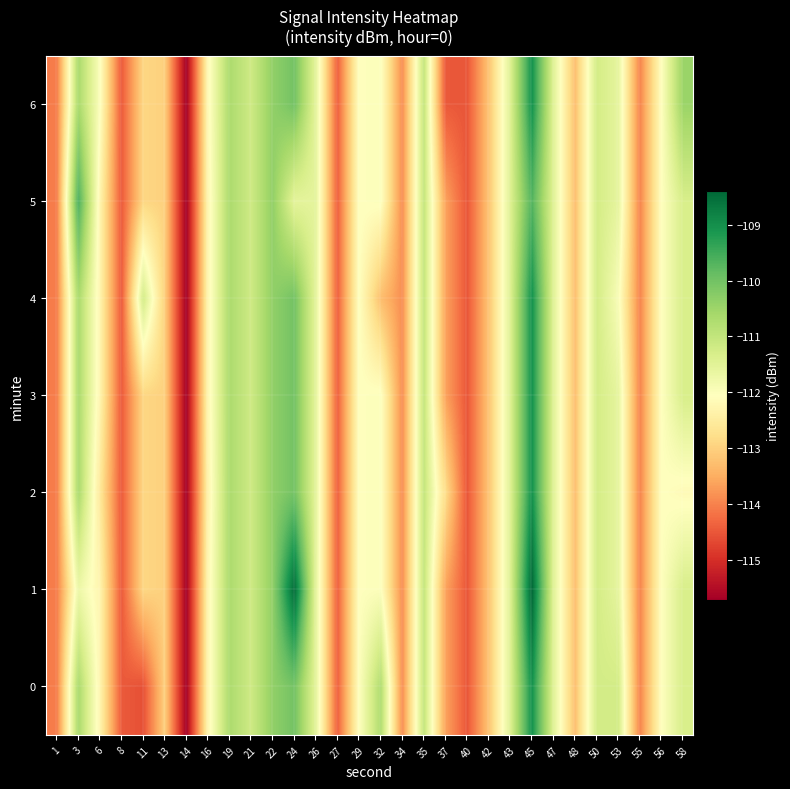

What is the greatest value displayed?

-108.4